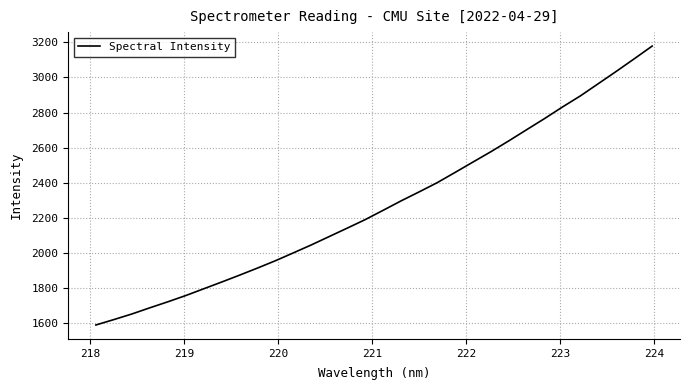

What is the minimum value shown in the chart?

1586.1